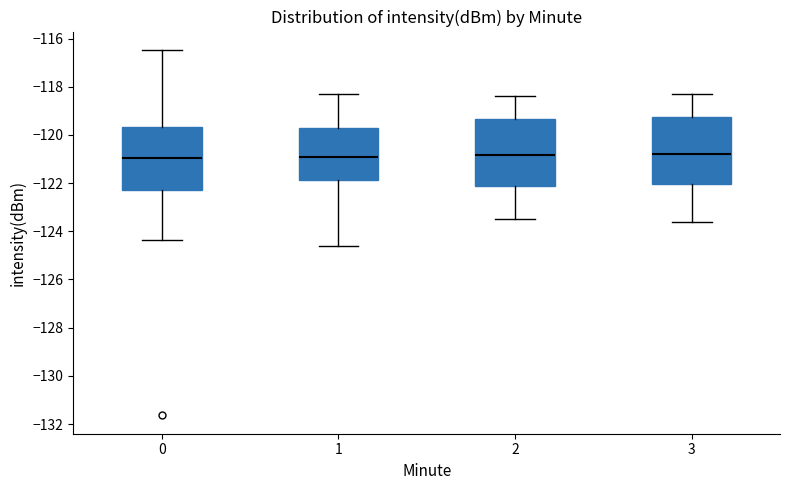

Reading left to right, transcribe this box plot: for each box, give where its median line is, the range the box spans, and where its two whiskers end, as read against the y-axis. The values are not printed on the chart, so give them approximately, as read against the axis.

0: median -121.0, box -122.2 to -119.6, whiskers -124.4 to -116.4
1: median -121.0, box -121.8 to -119.8, whiskers -124.6 to -118.2
2: median -120.8, box -122.2 to -119.4, whiskers -123.4 to -118.4
3: median -120.8, box -122.0 to -119.2, whiskers -123.6 to -118.2